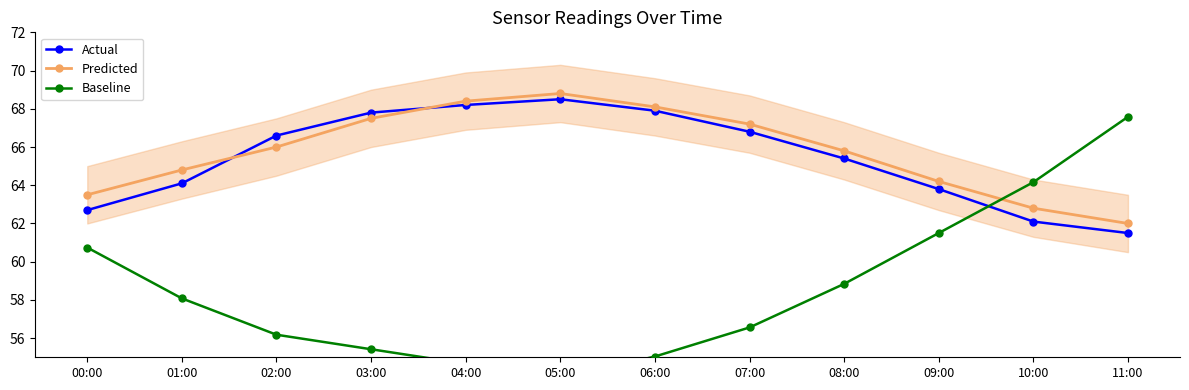

Reading left to right, list all the values displayed in this chart.

Actual: 00:00=62.7	01:00=64.1	02:00=66.6	03:00=67.8	04:00=68.2	05:00=68.5	06:00=67.9	07:00=66.8	08:00=65.4	09:00=63.8	10:00=62.1	11:00=61.5
Predicted: 00:00=63.5	01:00=64.8	02:00=66.0	03:00=67.5	04:00=68.4	05:00=68.8	06:00=68.1	07:00=67.2	08:00=65.8	09:00=64.2	10:00=62.8	11:00=62.0
Baseline: 00:00=60.7	01:00=58.1	02:00=56.2	03:00=55.4	04:00=54.7	05:00=53.9	06:00=55.0	07:00=56.6	08:00=58.8	09:00=61.5	10:00=64.2	11:00=67.6